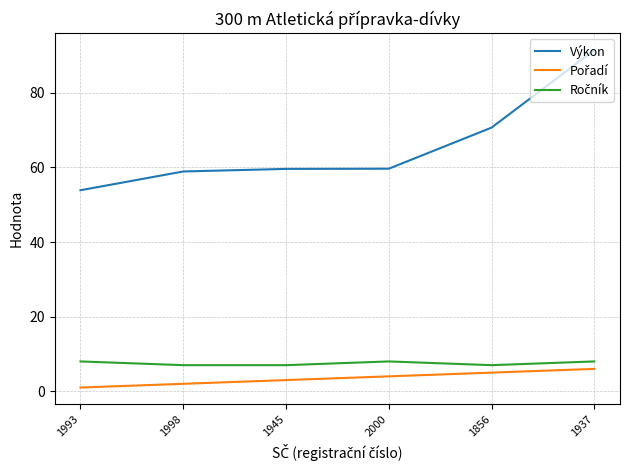

What position from the right is 1998?

5